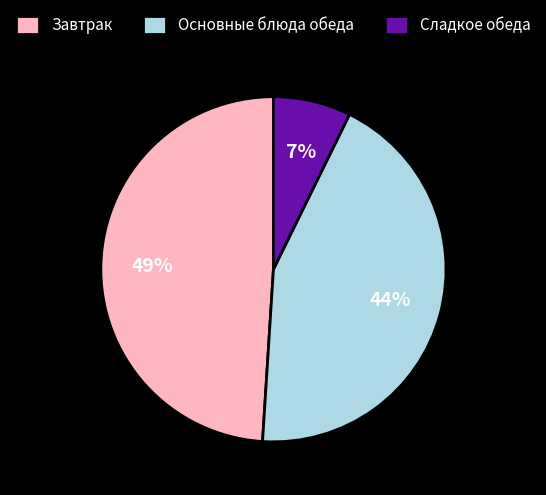

To the nearest percent, what percentage of the pie is Завтрак?

49%